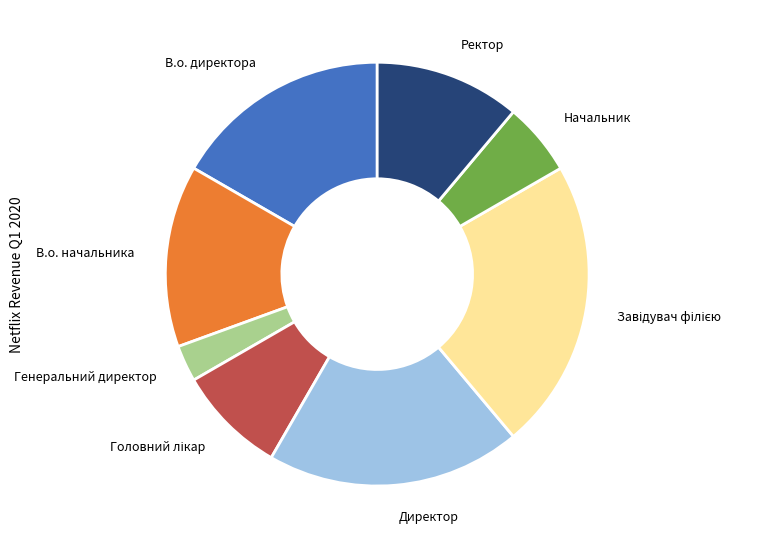

Is there a majority slice in this chart?

No